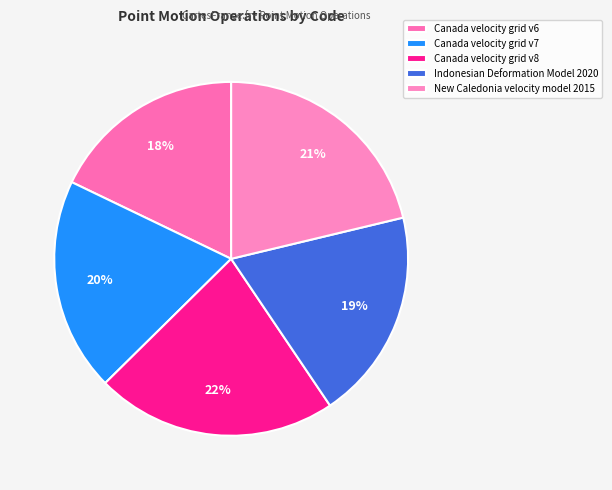

To the nearest percent, what is the difference between the Canada velocity grid v6 and New Caledonia velocity model 2015 slice percentages?

3%